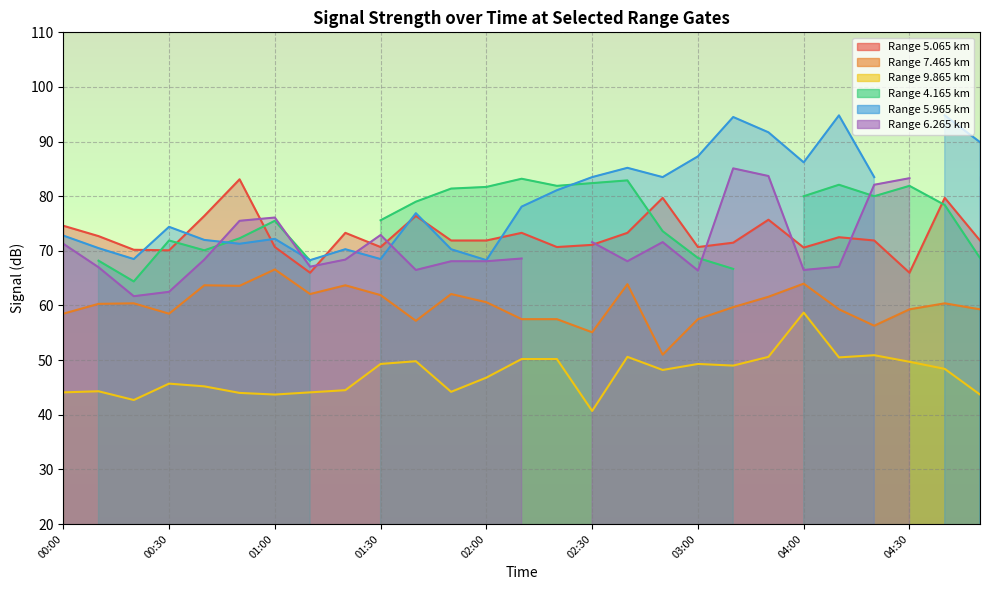

What position from the right is 00:30?

24